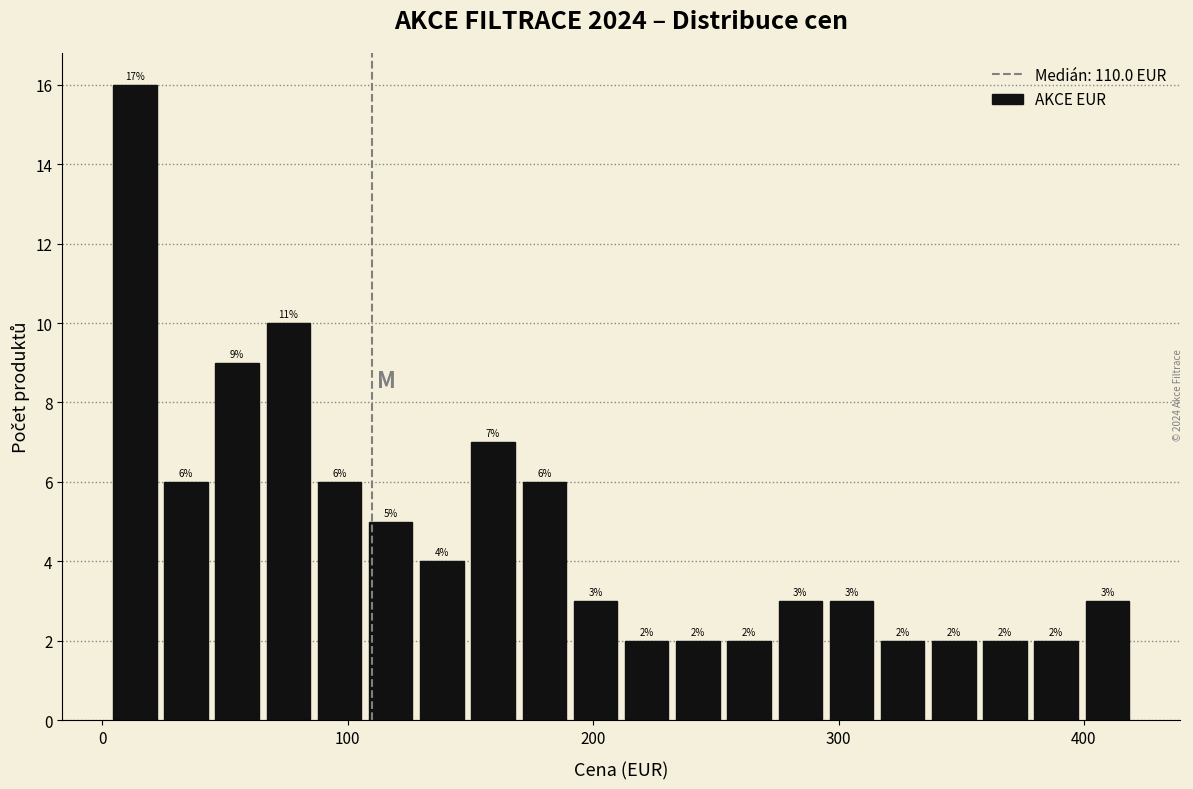

Read against the x-axis, roughly where is the centre of the tallest bar?

10